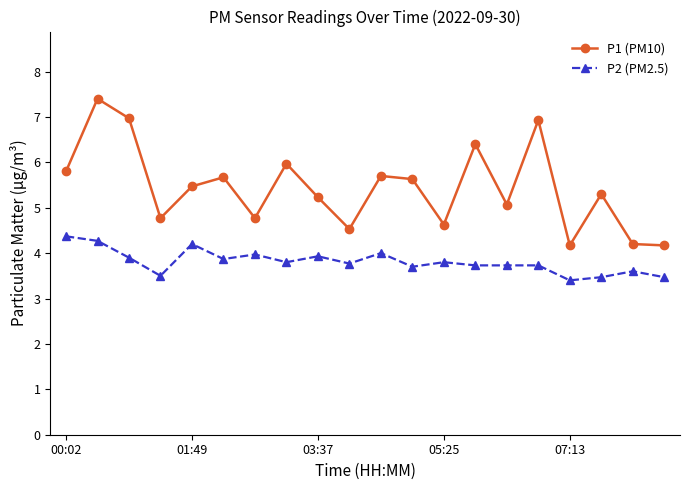

Which series has the largest total across all categories?

P1 (PM10)